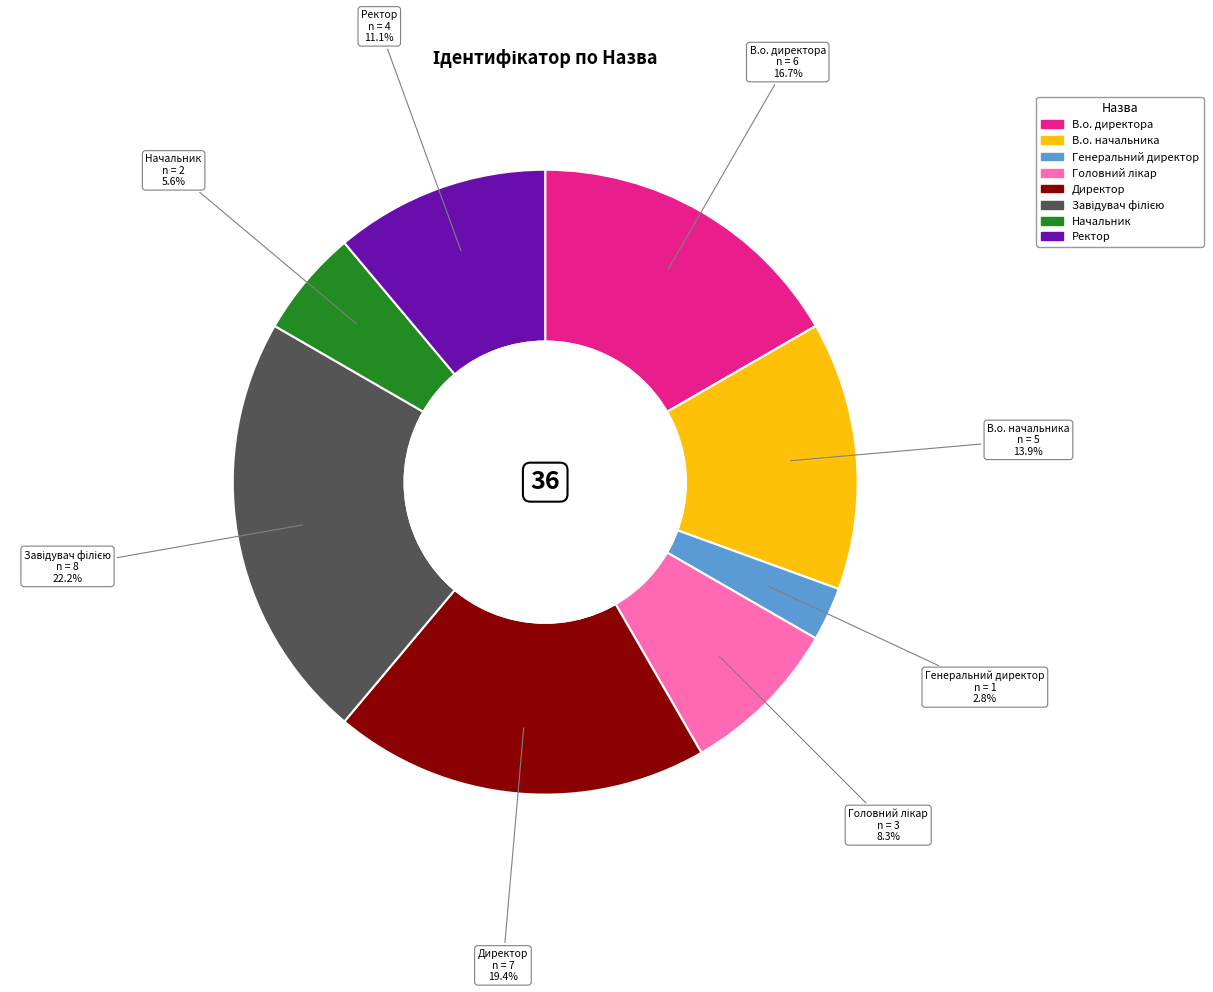

What portion of the pie excludes Ректор?

88.9%